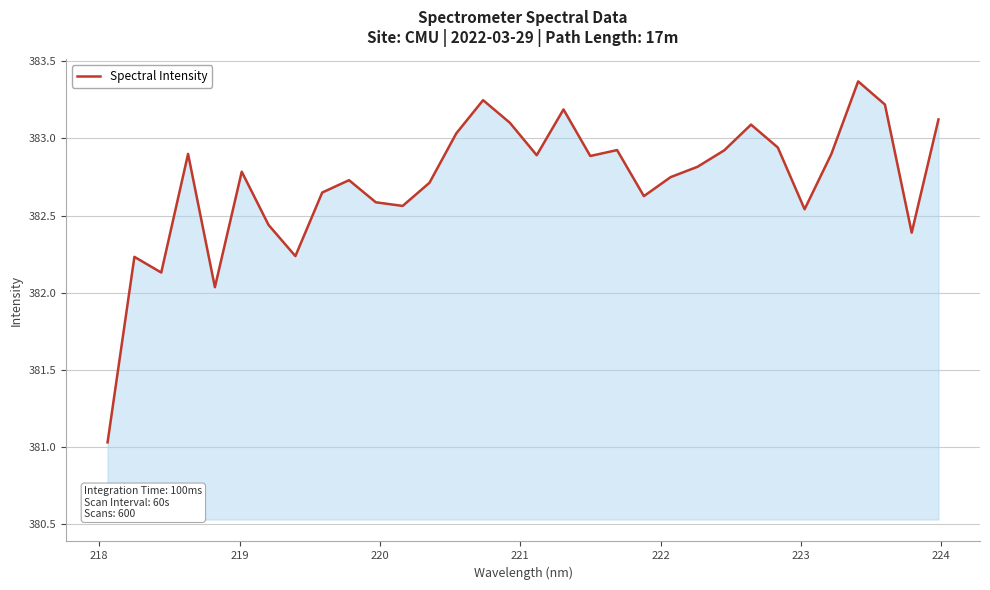

What is the greatest value displayed?

383.4